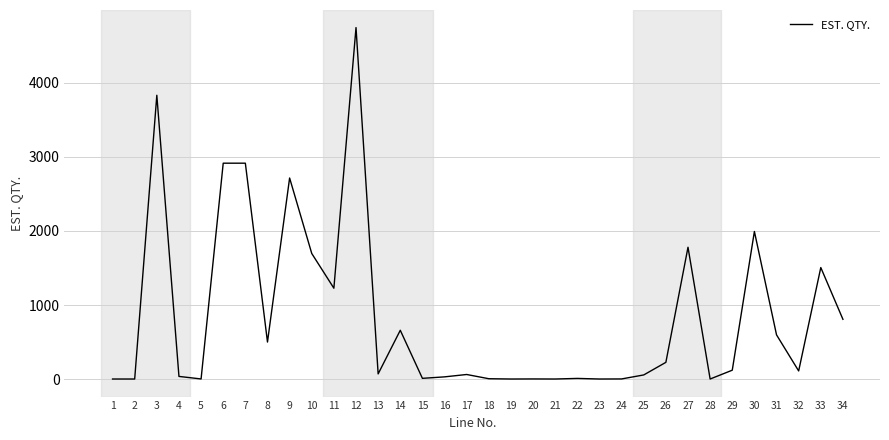

What is the greatest value displayed?

4746.0